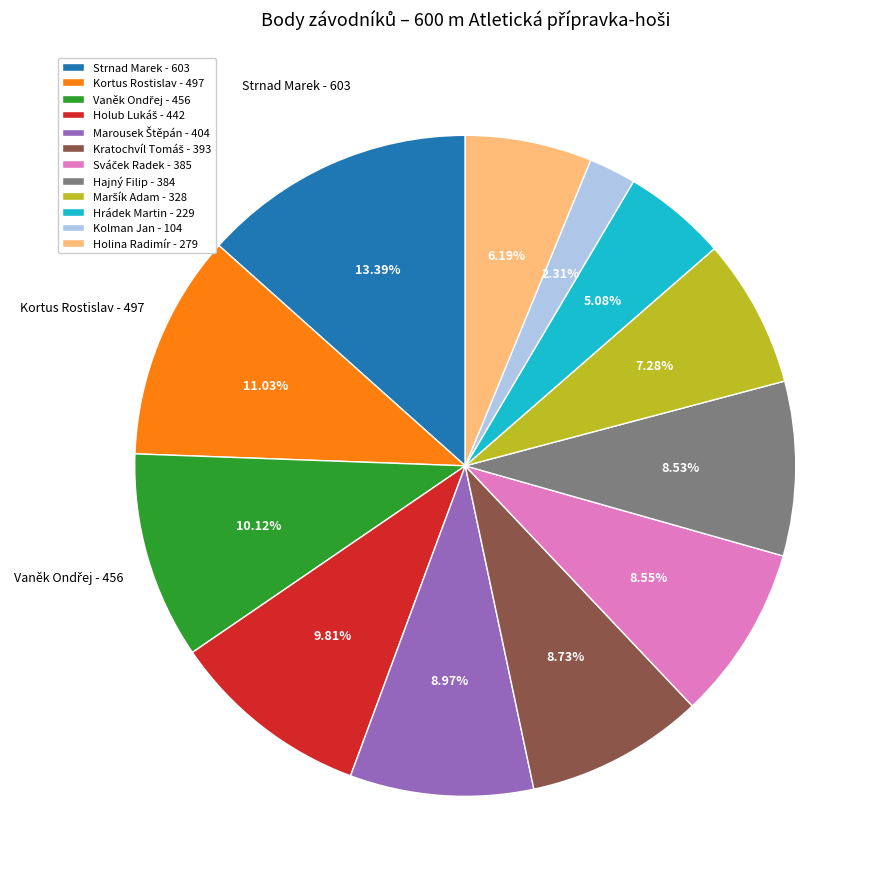

Is Hajný Filip - 384 the majority of the pie?

No